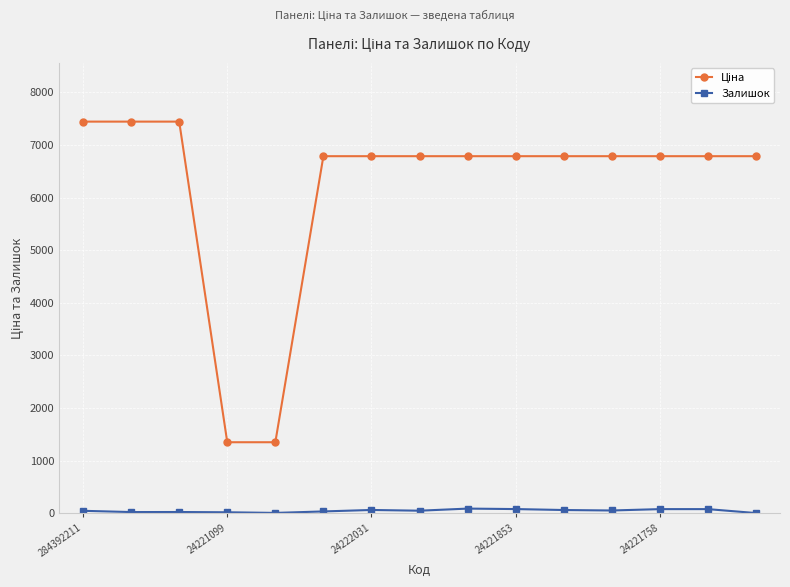

At how many categories does at least one series exceed 4950?

13